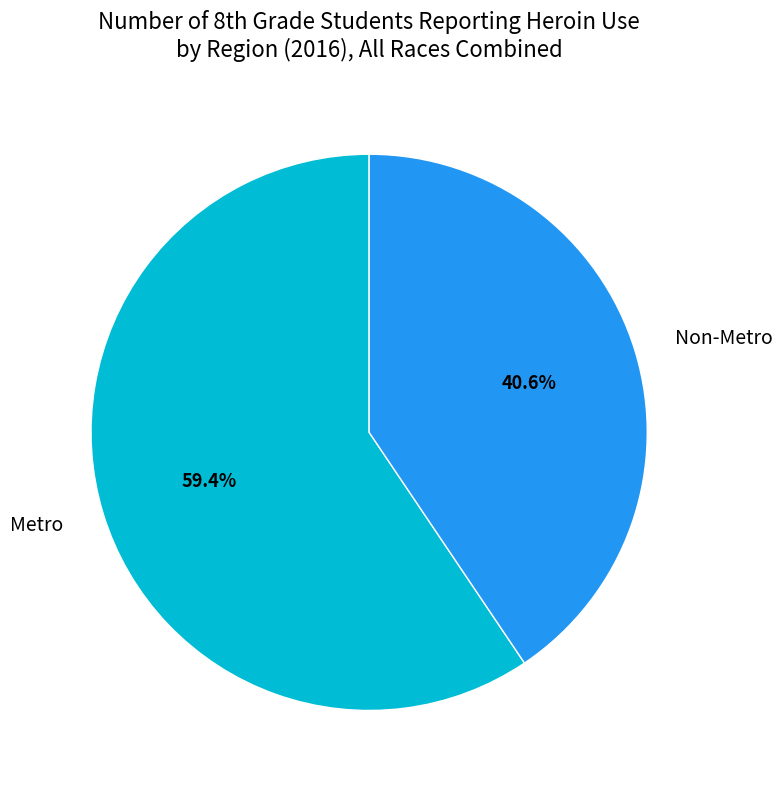

To the nearest percent, what percentage of the pie is Metro?

59%